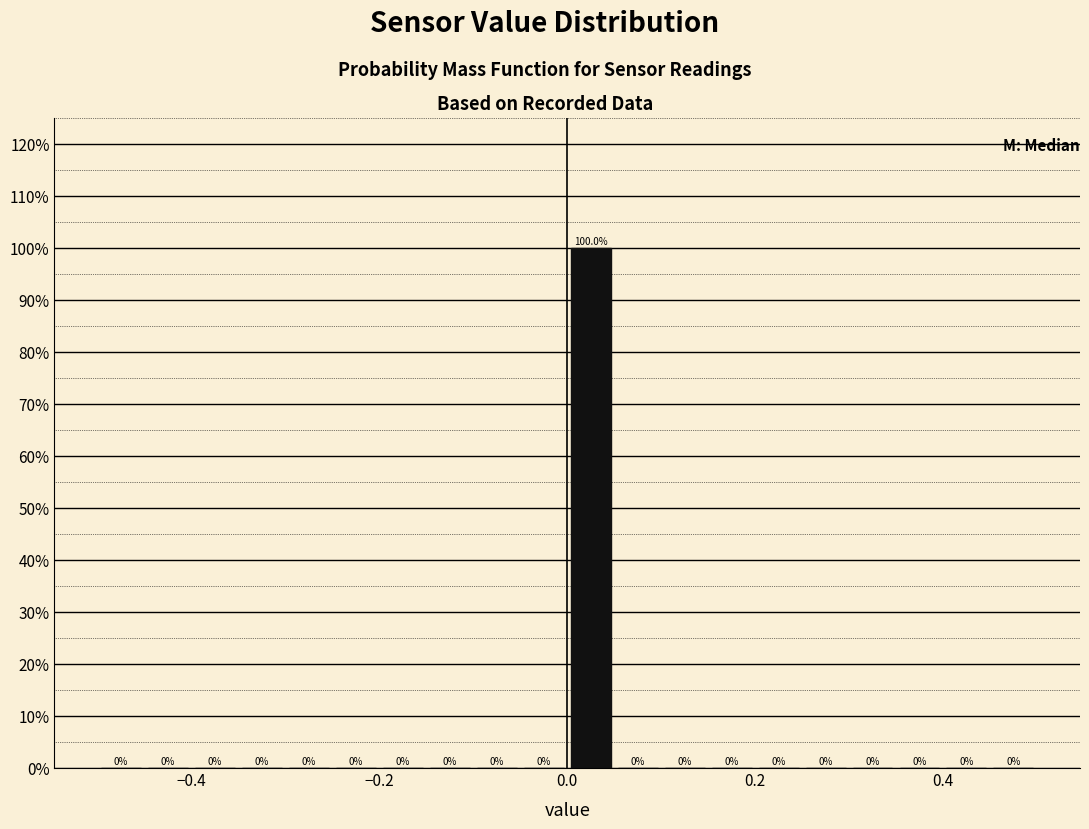

Around what value on the x-axis is the tallest bar? Give the approximate position of its centre, as read against the axis.

0.02